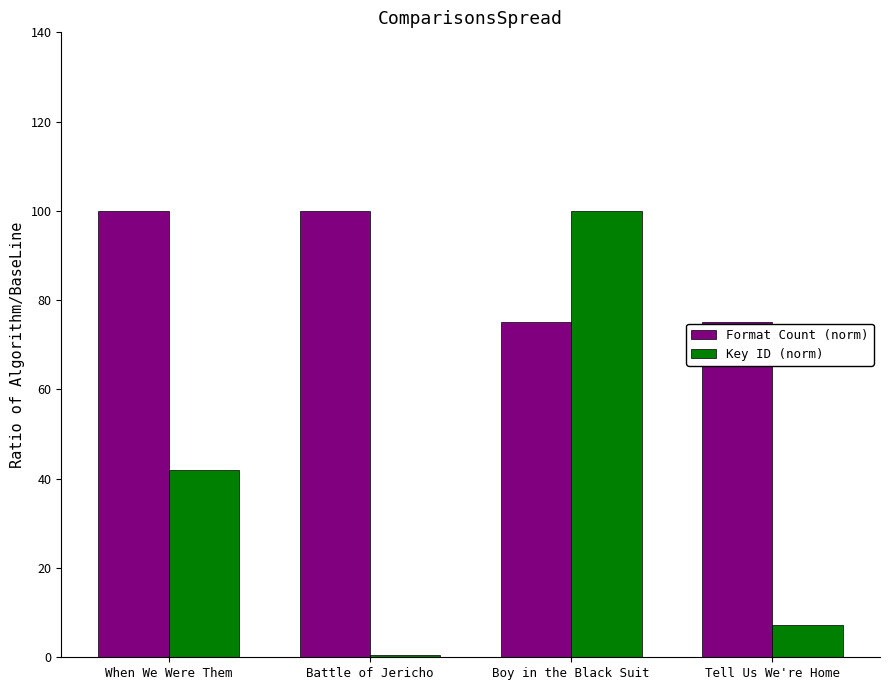

True or false: Key ID (norm) has a value of 100.0 at Boy in the Black Suit.

True